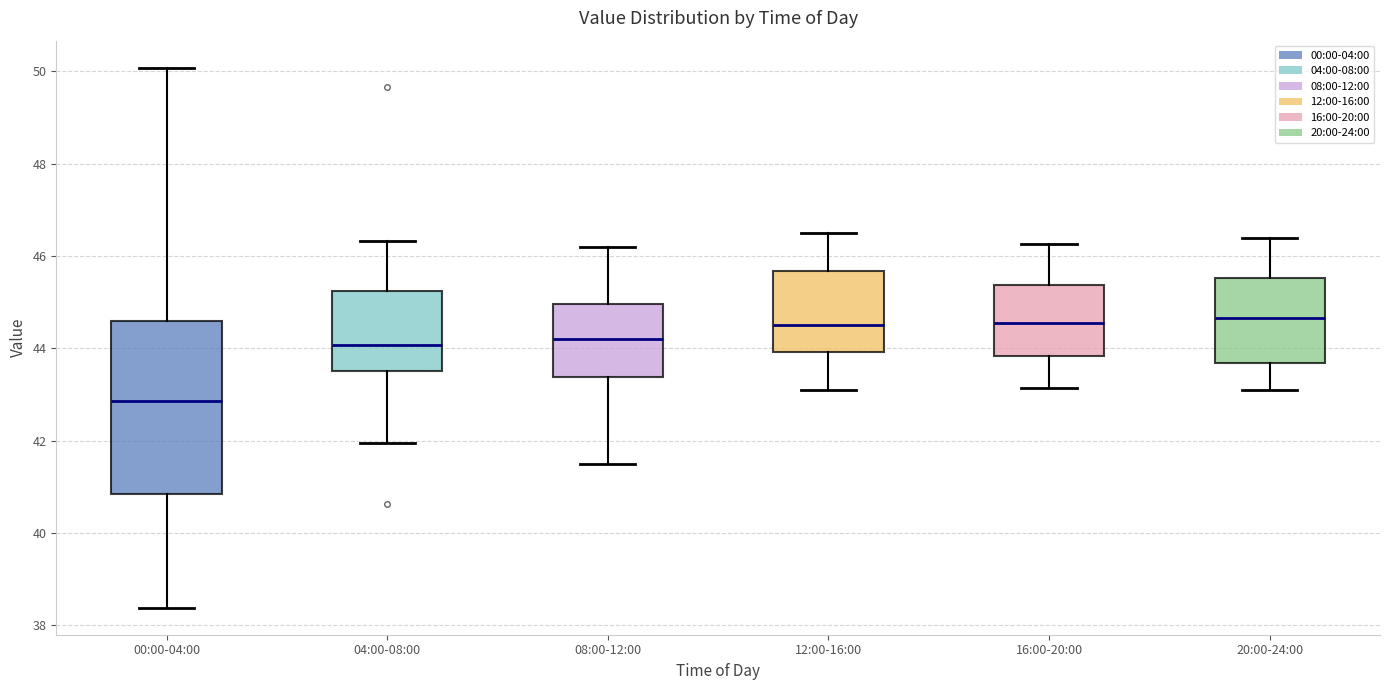

Reading left to right, read every box against the y-axis: the position of its median line, the range the box covers, and the ends of its whiskers. The values are not printed on the chart, so give them approximately, as read against the axis.

00:00-04:00: median 42.8, box 40.8 to 44.6, whiskers 38.4 to 50.0
04:00-08:00: median 44.0, box 43.6 to 45.2, whiskers 42.0 to 46.4
08:00-12:00: median 44.2, box 43.4 to 45.0, whiskers 41.6 to 46.2
12:00-16:00: median 44.6, box 44.0 to 45.6, whiskers 43.2 to 46.6
16:00-20:00: median 44.6, box 43.8 to 45.4, whiskers 43.2 to 46.2
20:00-24:00: median 44.6, box 43.6 to 45.6, whiskers 43.2 to 46.4